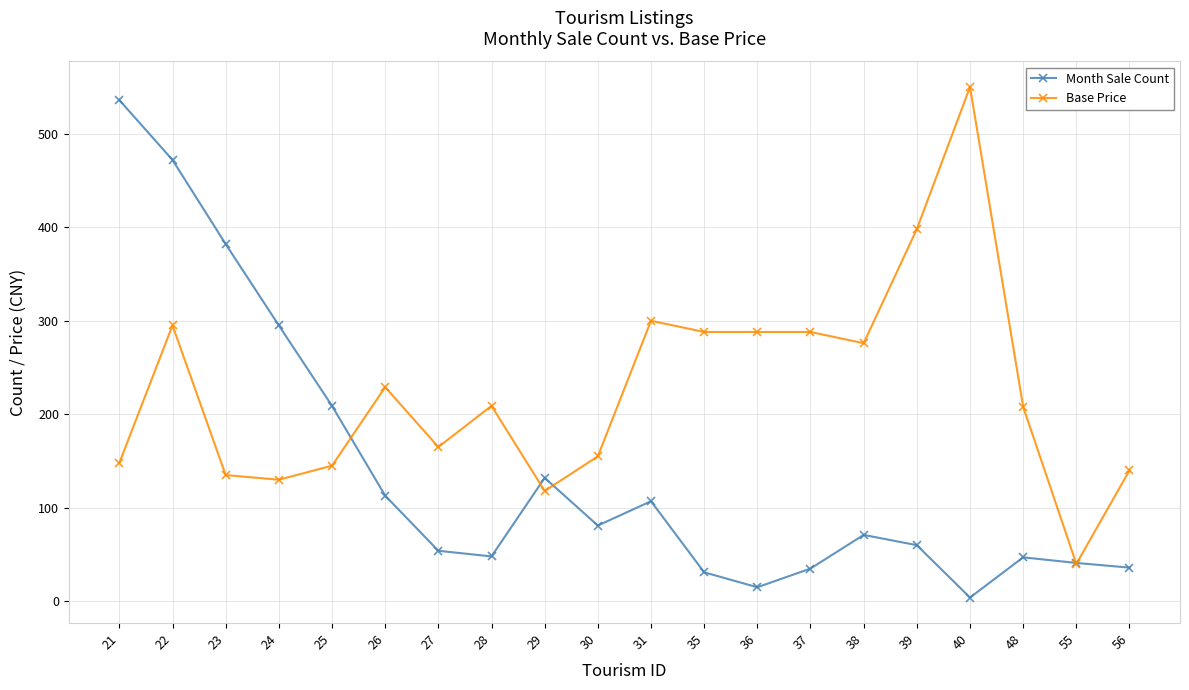

True or false: Month Sale Count has more than 0 points higher than both neighbors.

True